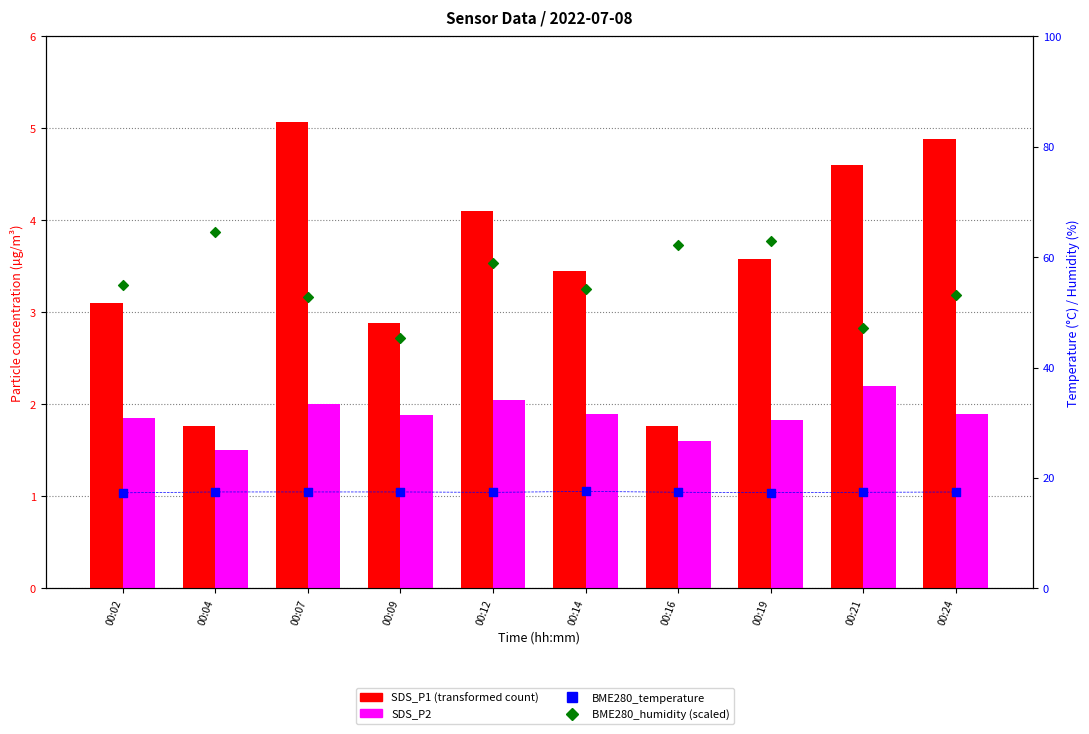

What are all the series names shown in the legend?

SDS_P1, SDS_P2, BME280_temperature, BME280_humidity (scaled)